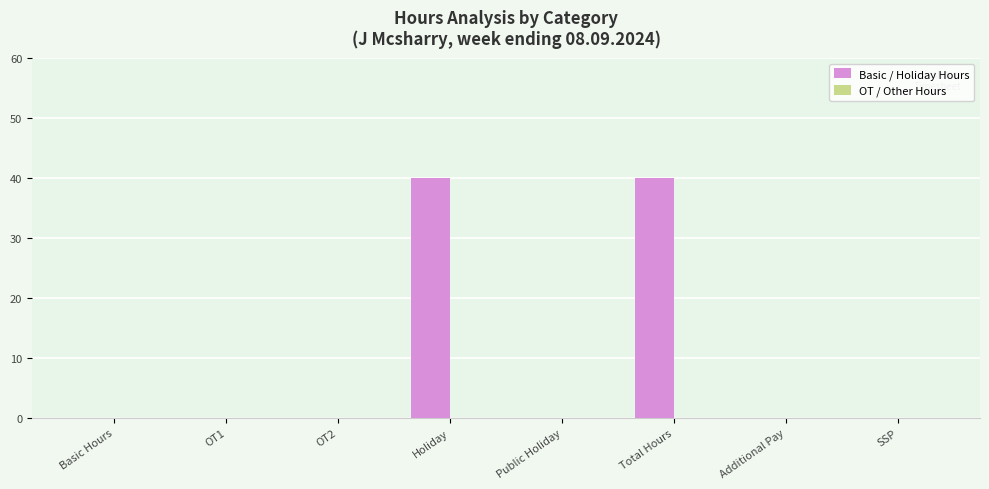

What is the sum of the values at SSP and Holiday?

40